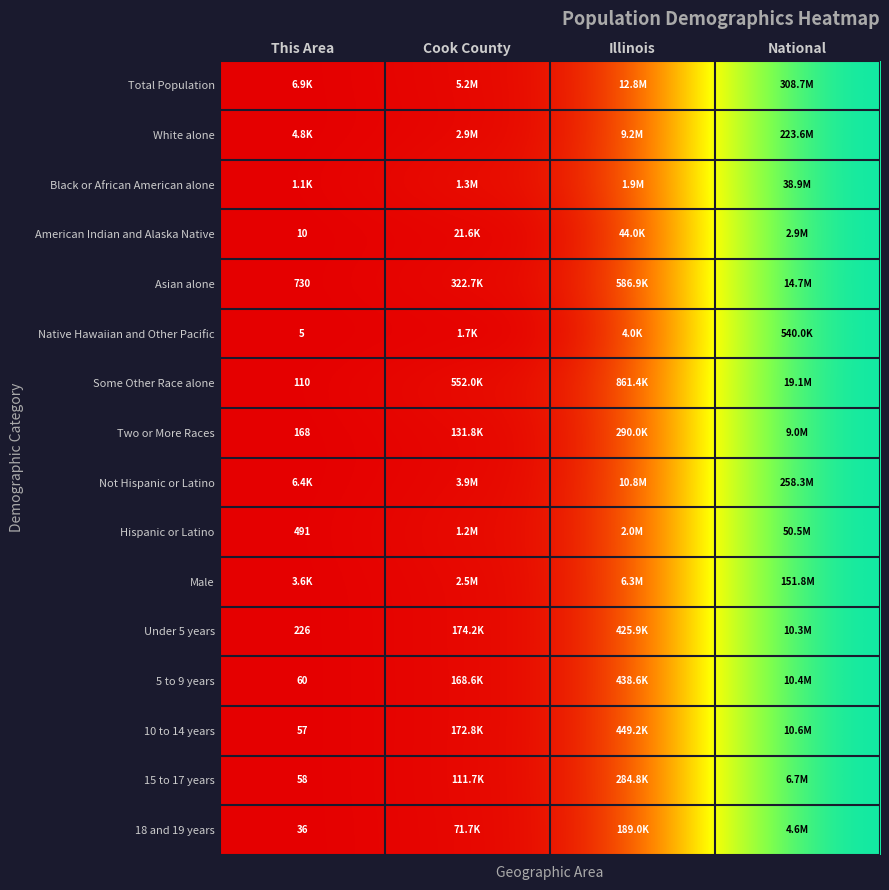

Count the number of categories in the chart.

4